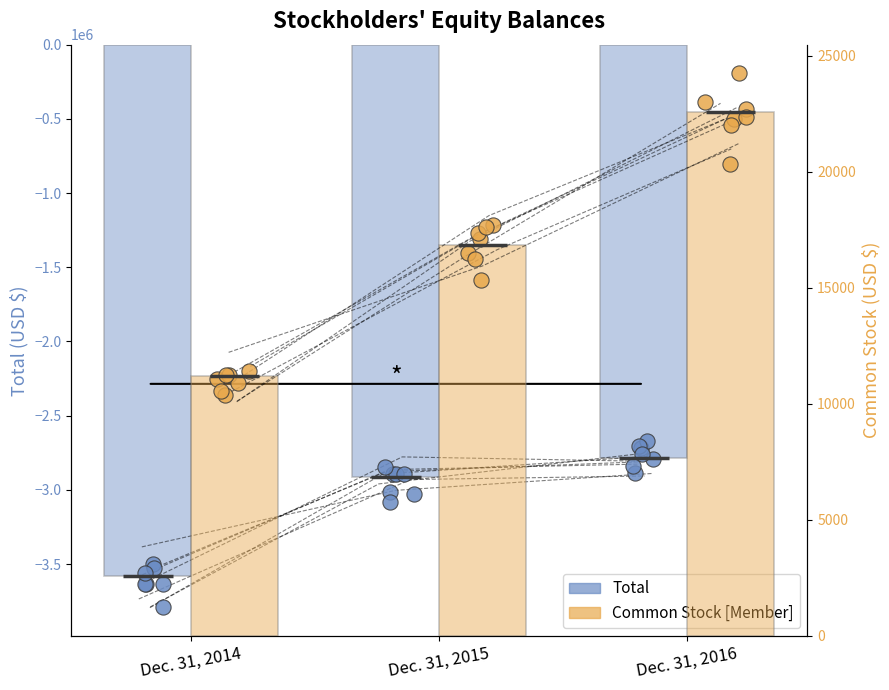

At how many categories does at least one series exceed -1552975?

3